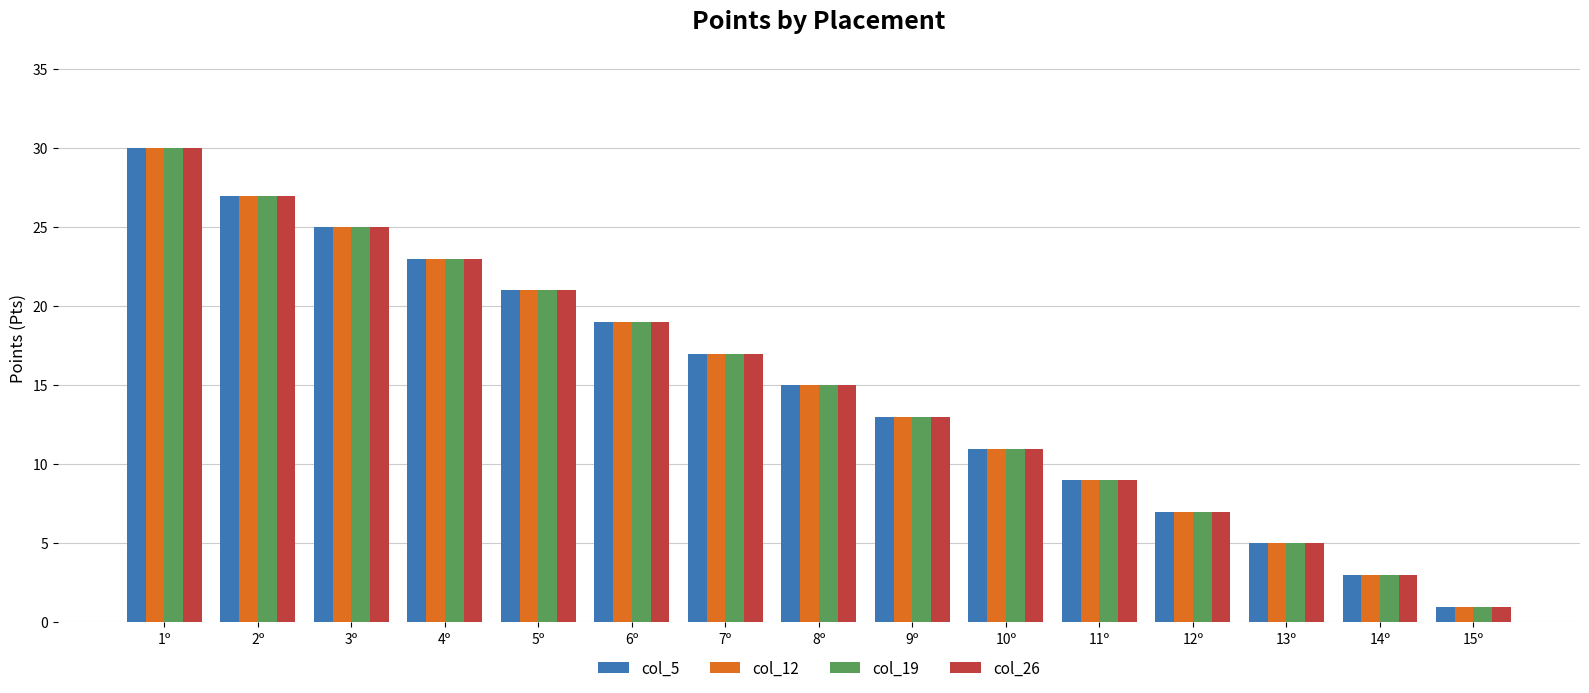

Is it true that col_5 equals 27 at 2º?

True